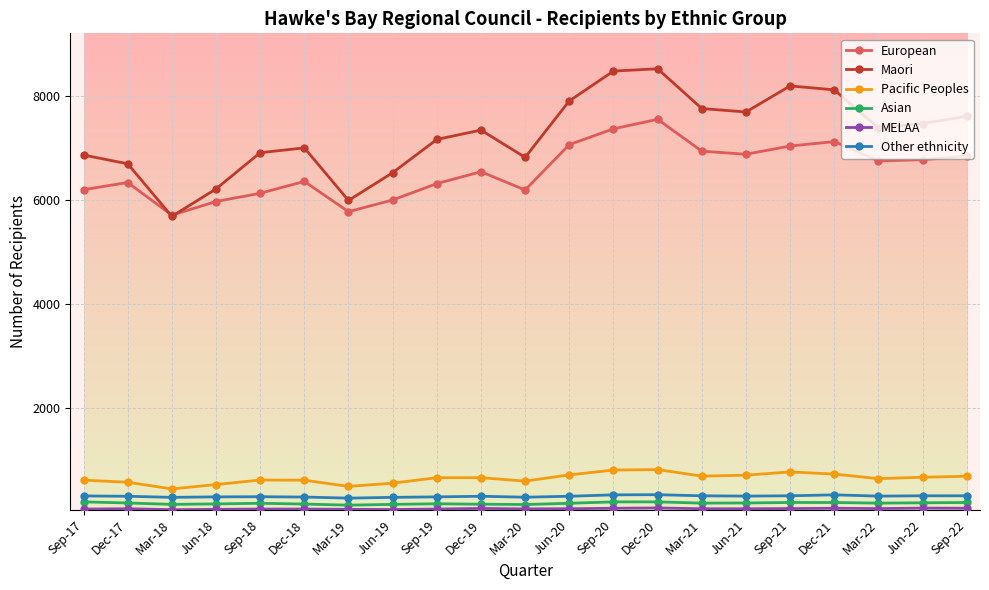

How many lines are shown in the chart?

6